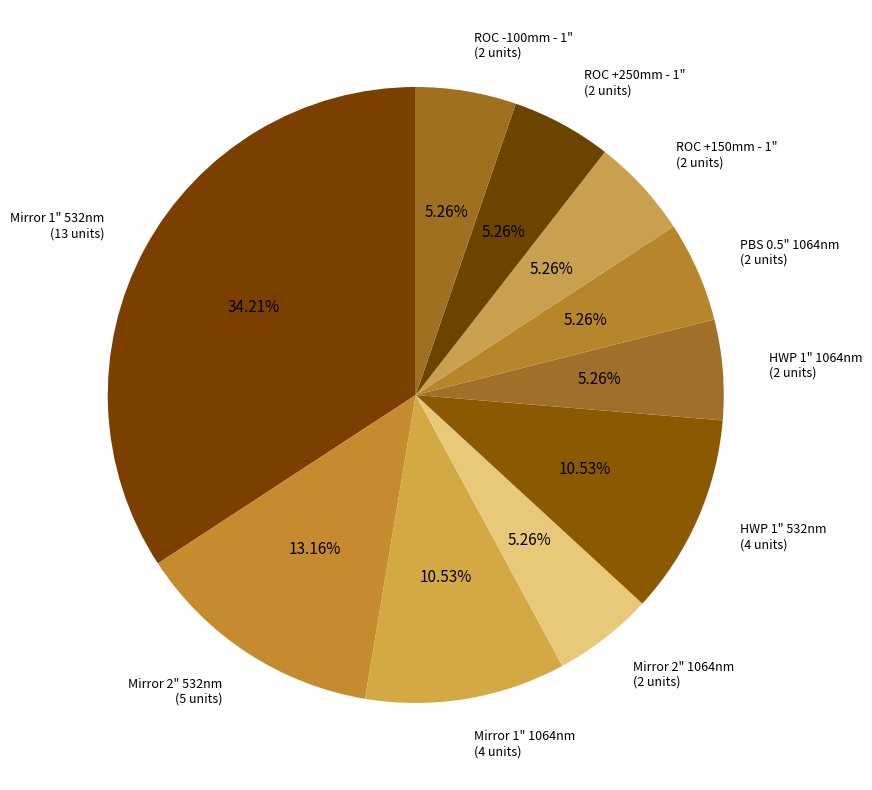

Approximately how many times larger is the value at Mirror 2" 532nm compared to ROC -100mm - 1"?

2.5